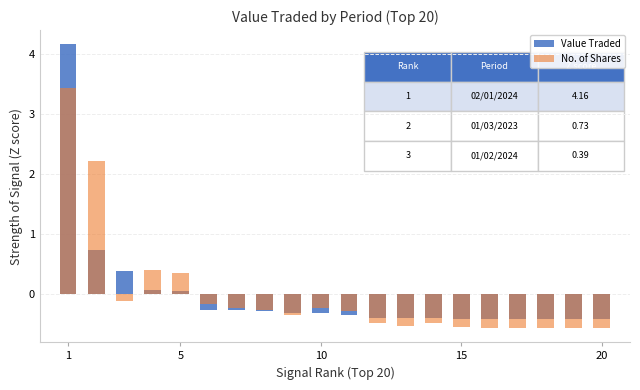

At which label does Value Traded first exceed 0?

1